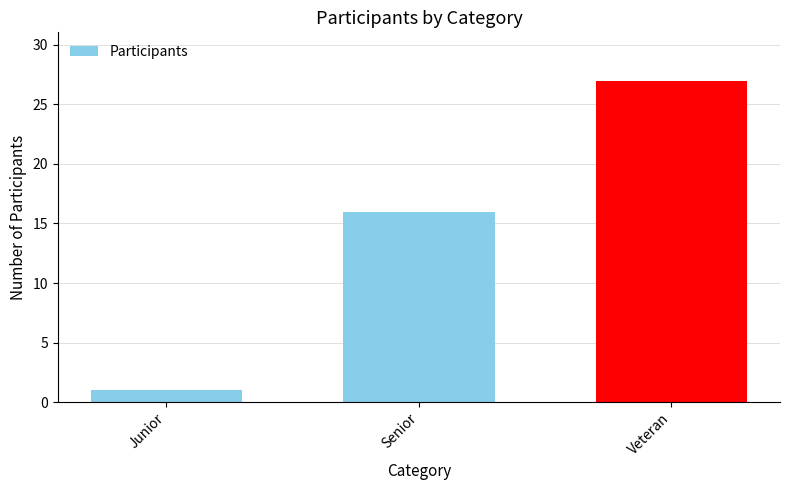

What position from the left is Senior?

2